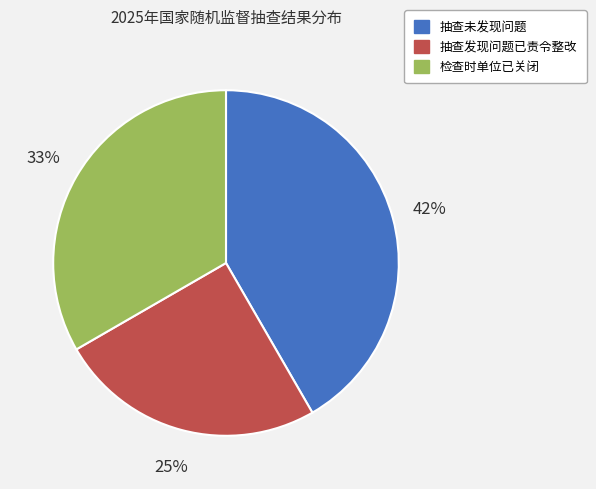

True or false: 检查时单位已关闭 accounts for 33% of the total.

True